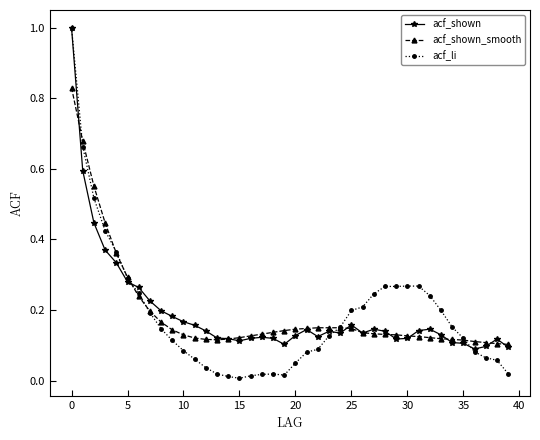

Which series has the widest spread of values?

acf_li